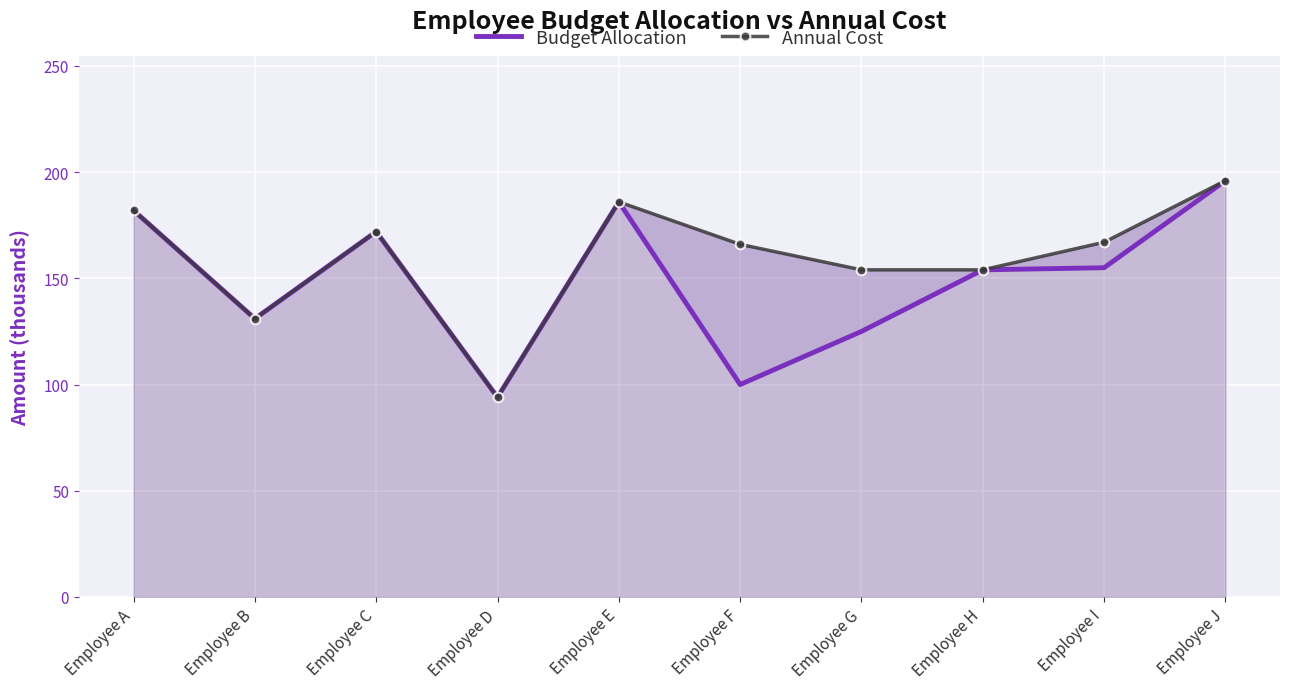

Which series has the largest range (max minus min)?

Budget Allocation